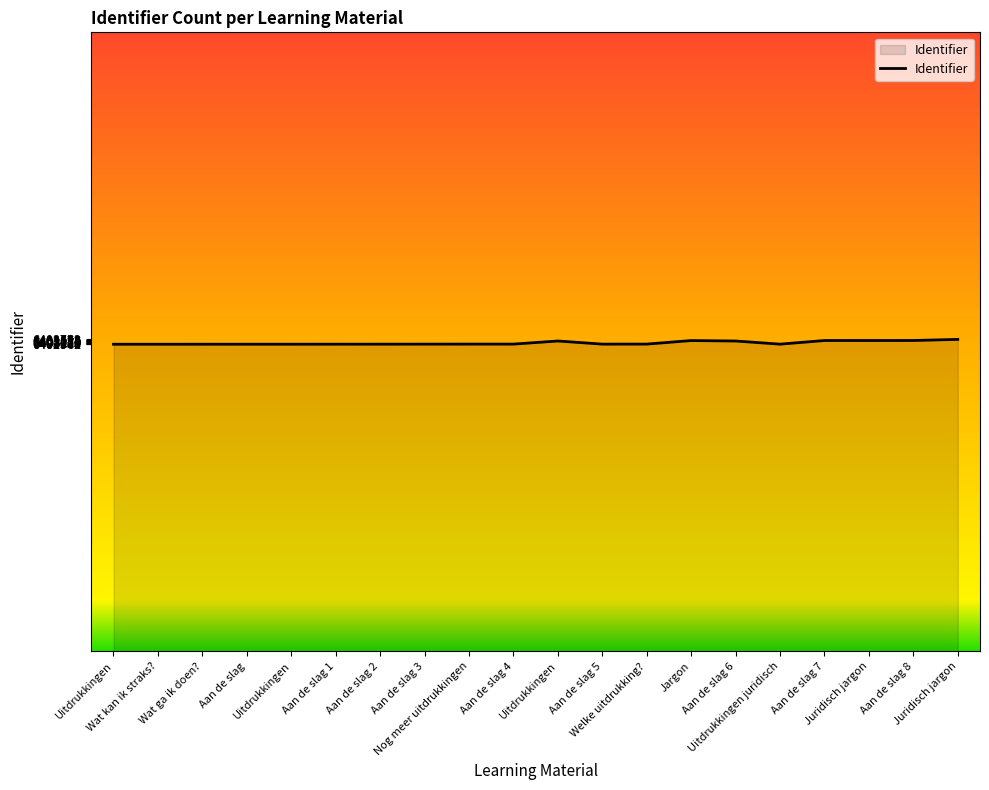

How many lines are shown in the chart?

1